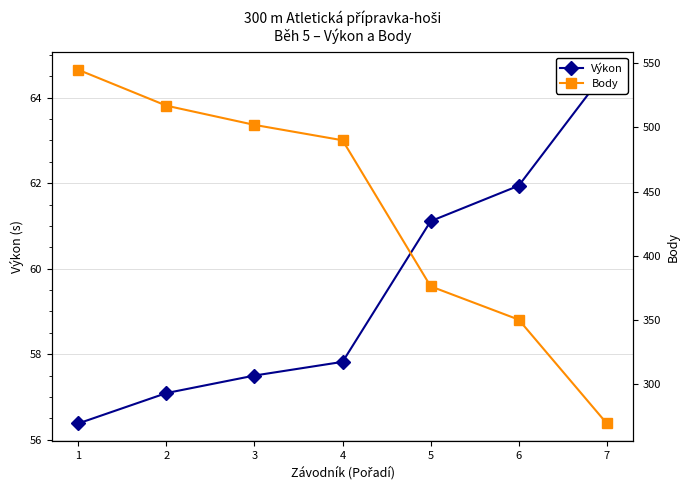

Count the number of data series in this chart.

2